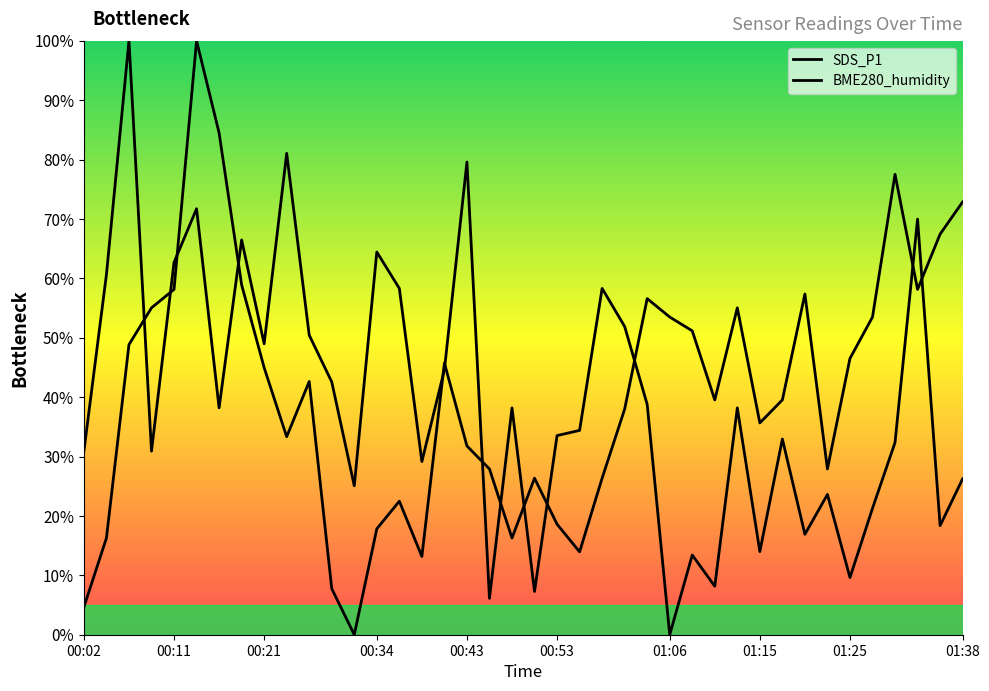

Reading left to right, what are all the values shown in this chart?

SDS_P1: 00:02=30.9	00:04=60.6	00:06=100.0	00:09=30.9	00:11=62.7	00:14=71.7	00:16=38.2	00:19=66.5	00:21=49.0	00:24=81.0	00:26=50.4	00:29=42.6	00:31=25.1	00:34=64.4	00:36=58.3	00:38=29.2	00:41=44.6	00:43=79.6	00:46=6.1	00:48=38.2	00:51=7.3	00:53=33.5	00:56=34.4	00:58=58.3	01:01=51.9	01:03=38.8	01:06=0.0	01:08=13.4	01:10=8.2	01:13=38.2	01:15=14.0	01:18=32.9	01:20=16.9	01:23=23.6	01:25=9.6	01:28=21.3	01:30=32.4	01:33=70.0	01:35=18.4	01:38=26.2
BME280_humidity: 00:02=4.7	00:04=16.3	00:06=48.8	00:09=55.0	00:11=58.1	00:14=100.0	00:16=84.5	00:19=58.9	00:21=45.0	00:24=33.3	00:26=42.6	00:29=7.8	00:31=0.0	00:34=17.8	00:36=22.5	00:38=13.2	00:41=45.7	00:43=31.8	00:46=27.9	00:48=16.3	00:51=26.4	00:53=18.6	00:56=14.0	00:58=26.4	01:01=38.0	01:03=56.6	01:06=53.5	01:08=51.2	01:10=39.5	01:13=55.0	01:15=35.7	01:18=39.5	01:20=57.4	01:23=27.9	01:25=46.5	01:28=53.5	01:30=77.5	01:33=58.1	01:35=67.4	01:38=72.9